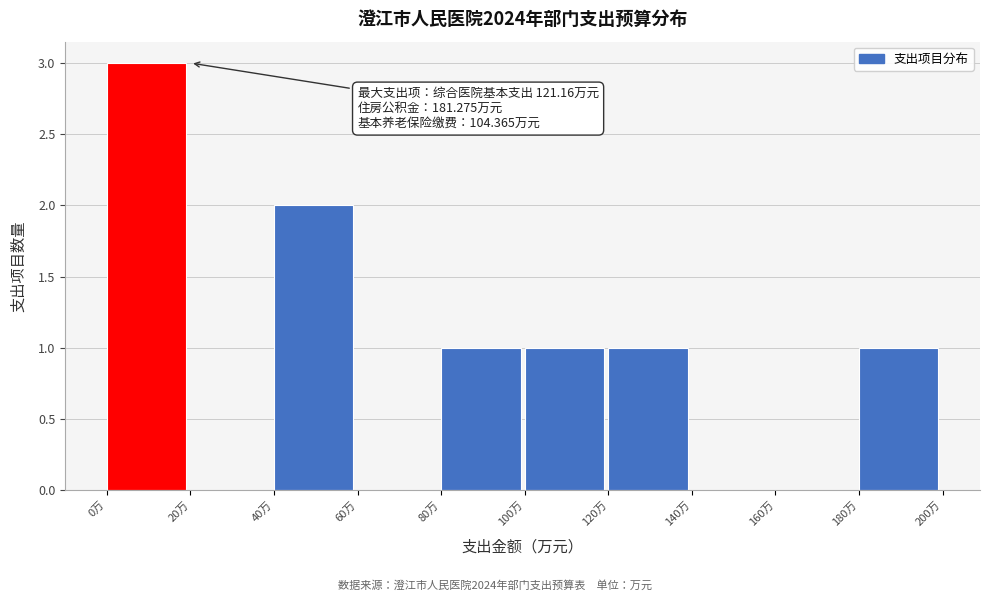

Over which range of the x-axis is the bar tallest?

0 to 20